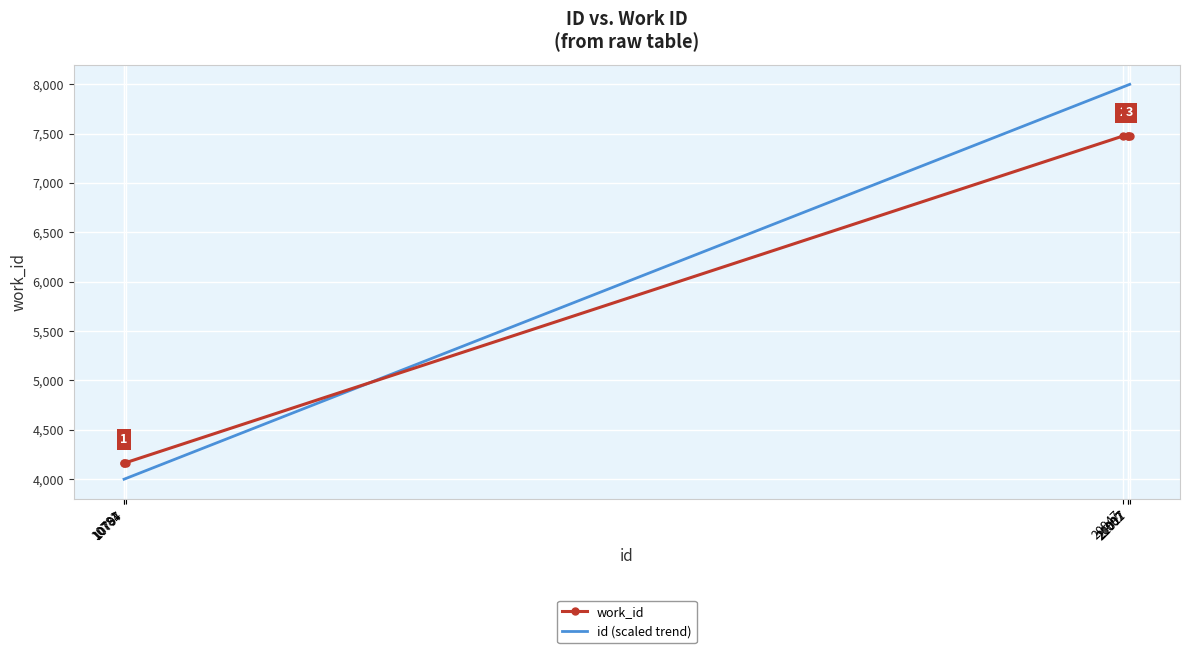

Rank the series by their average value, from highest to lowest.

id (scaled trend), work_id